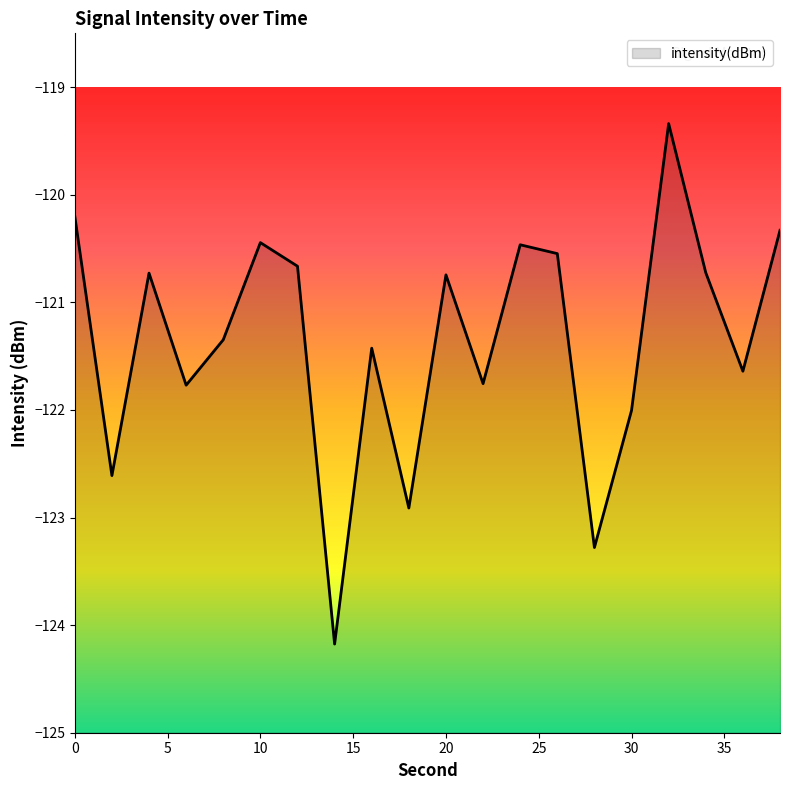

Does the chart display data point markers on the line(s)?

No